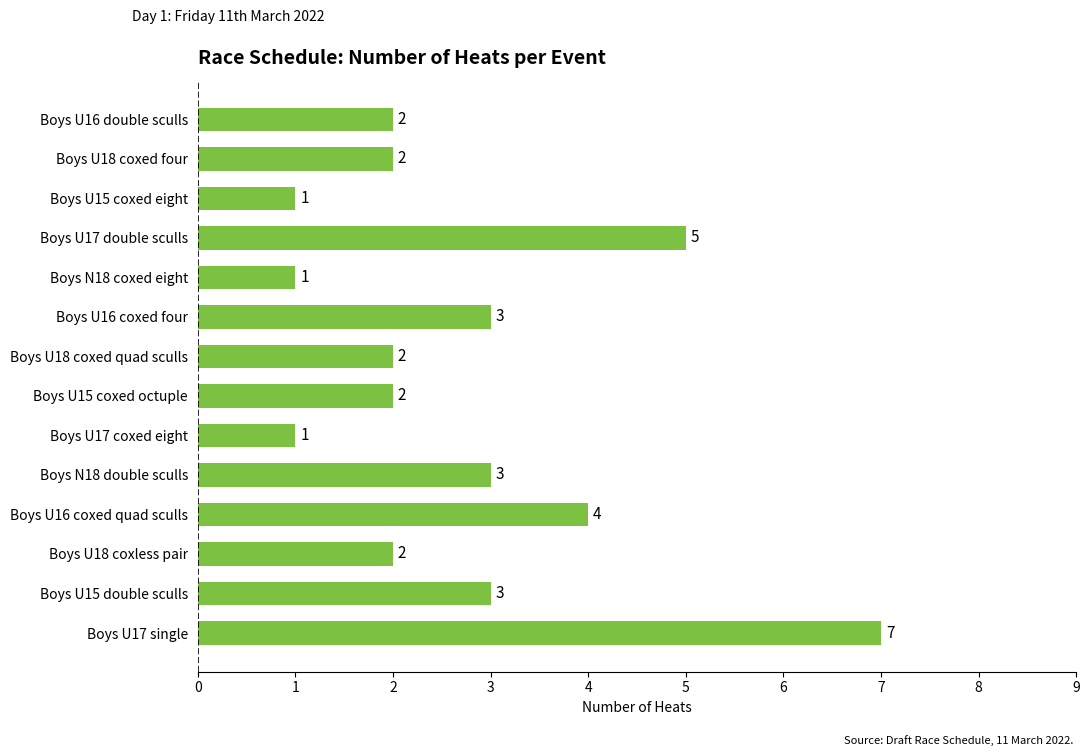

Are the bars horizontal?

Yes